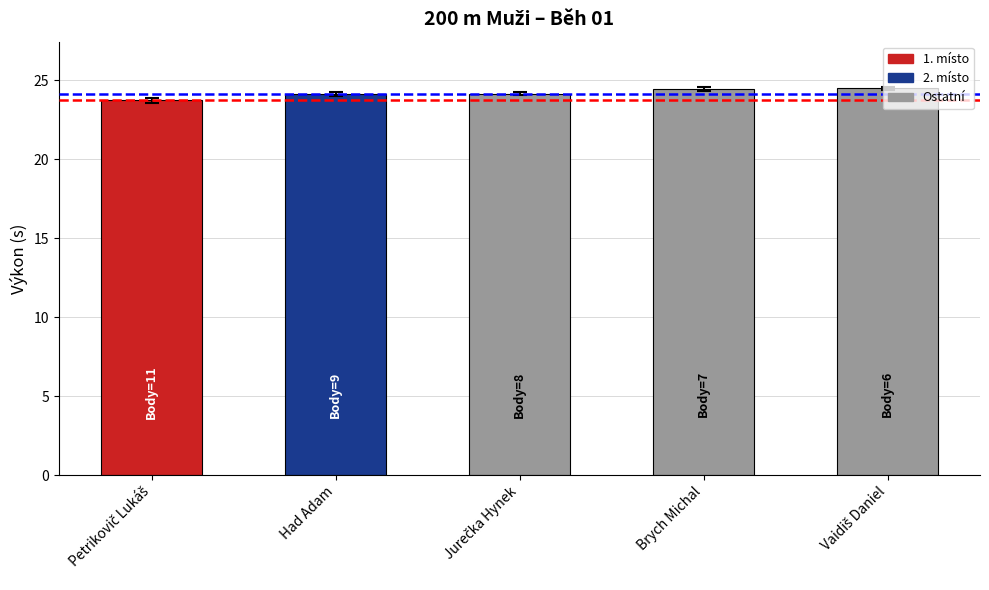

What is the label of the 4th bar from the left?

Brych Michal